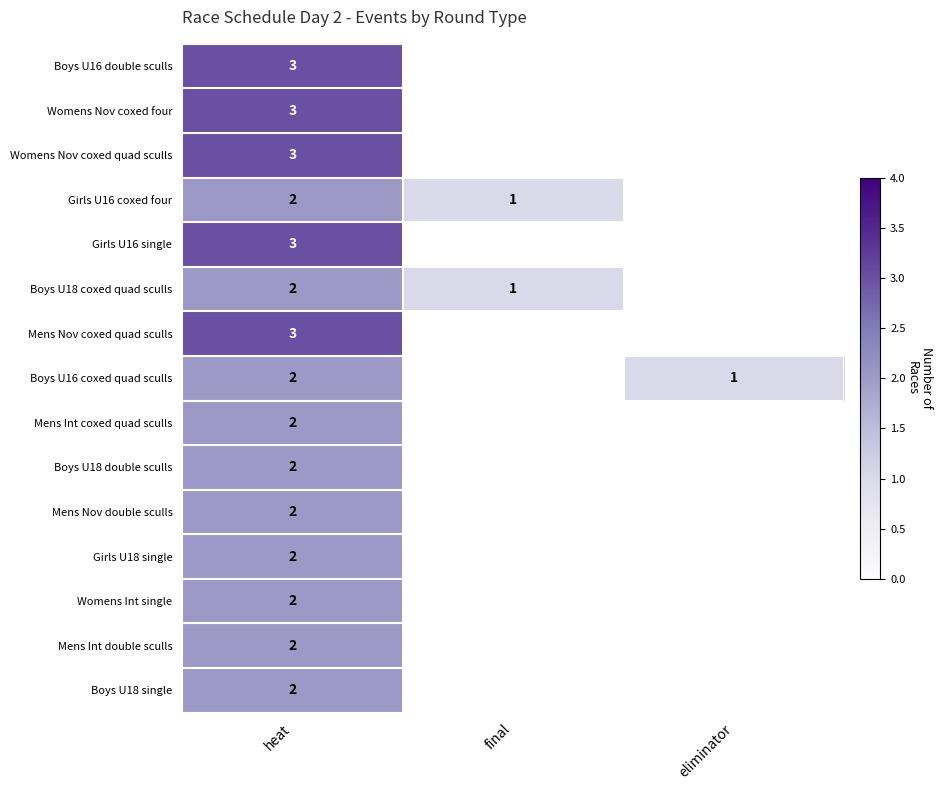

What is the greatest value displayed?

3.0